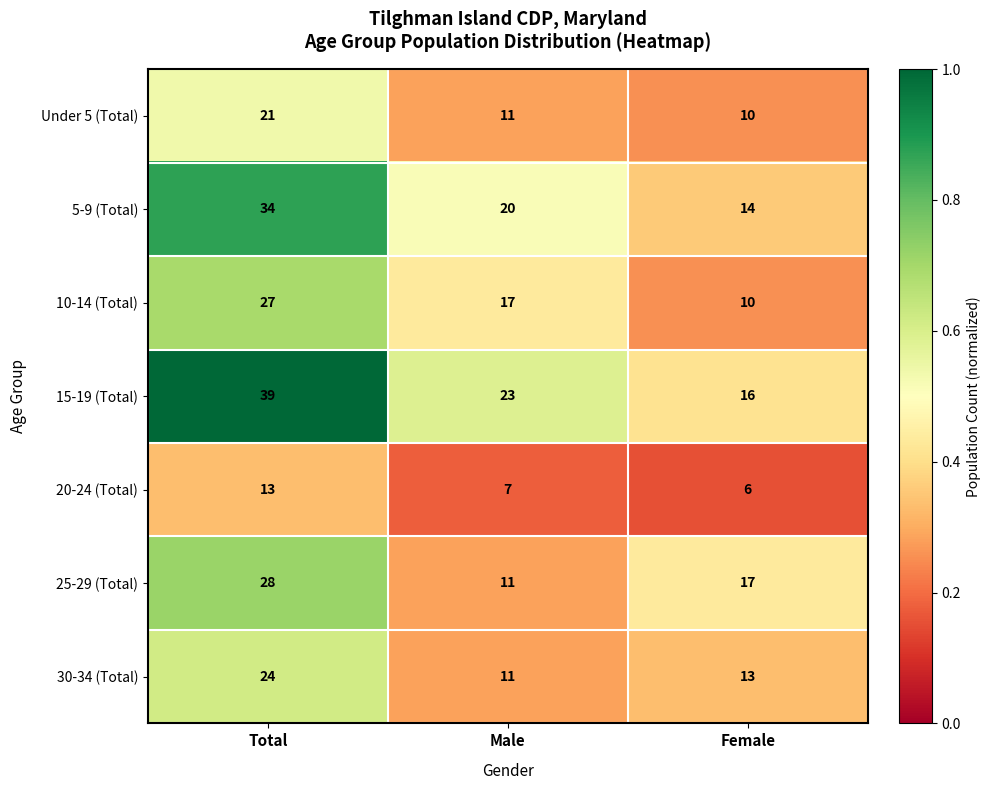

Reading left to right, what are all the values shown in this chart?

Under 5 (Total): Total=21	Male=11	Female=10
5-9 (Total): Total=34	Male=20	Female=14
10-14 (Total): Total=27	Male=17	Female=10
15-19 (Total): Total=39	Male=23	Female=16
20-24 (Total): Total=13	Male=7	Female=6
25-29 (Total): Total=28	Male=11	Female=17
30-34 (Total): Total=24	Male=11	Female=13